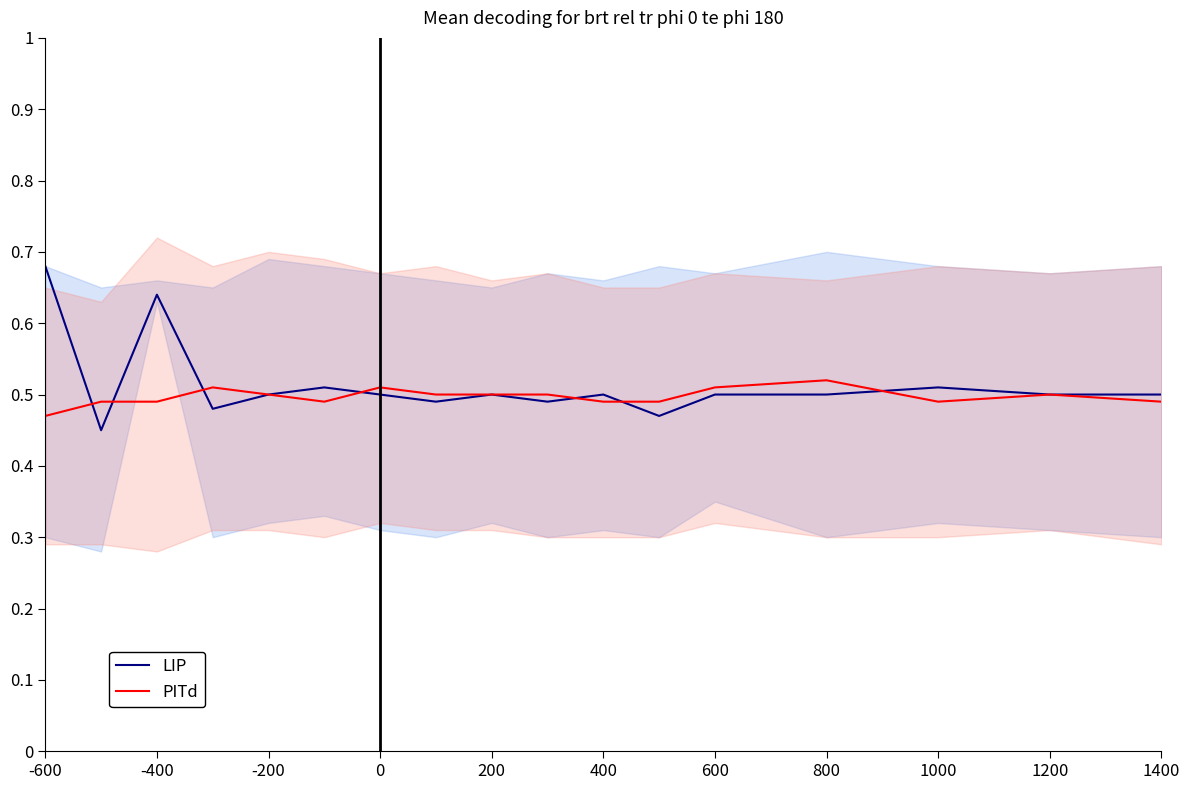

Does the chart display data point markers on the line(s)?

No